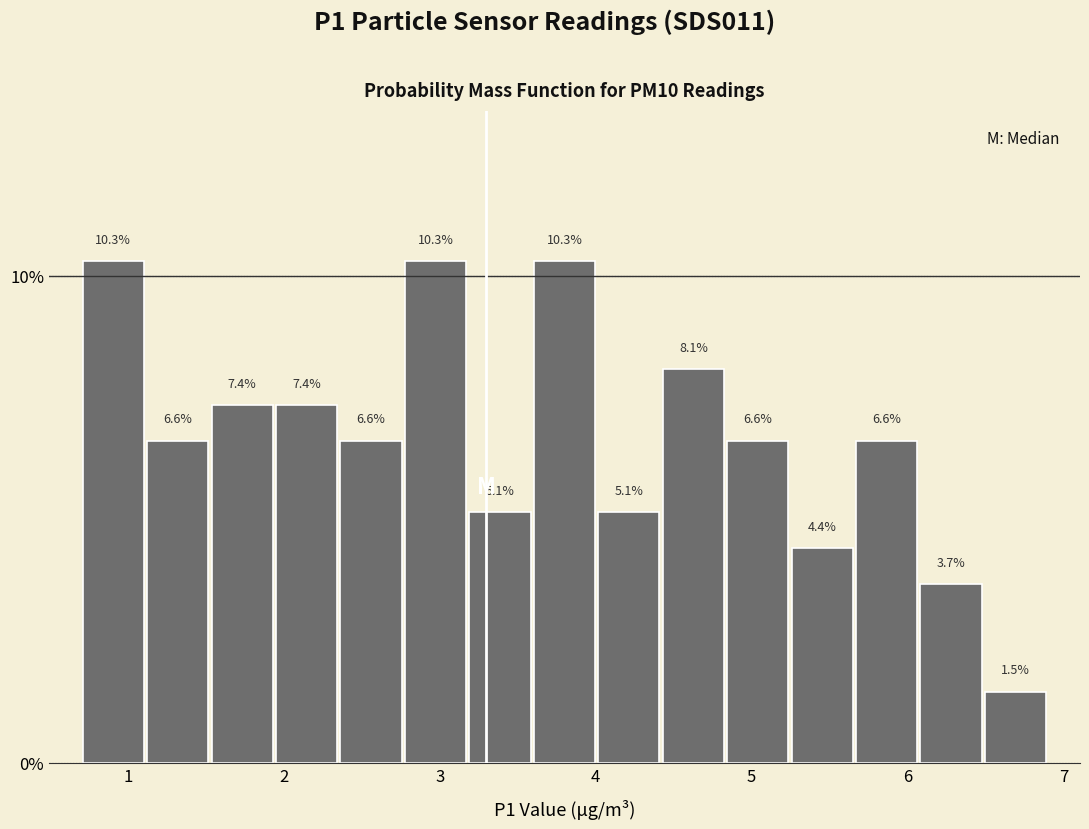

Reading left to right, list every bar in this chart as the range it spans on the x-axis followed by its height. The bar edges are not printed on the chart, so give them approximately, as read against the axis.

0.7 to 1.1: 10.3
1.1 to 1.5: 6.6
1.5 to 1.9: 7.4
1.9 to 2.4: 7.4
2.4 to 2.8: 6.6
2.8 to 3.2: 10.3
3.2 to 3.6: 5.1
3.6 to 4.0: 10.3
4.0 to 4.4: 5.1
4.4 to 4.8: 8.1
4.8 to 5.2: 6.6
5.2 to 5.7: 4.4
5.7 to 6.1: 6.6
6.1 to 6.5: 3.7
6.5 to 6.9: 1.5